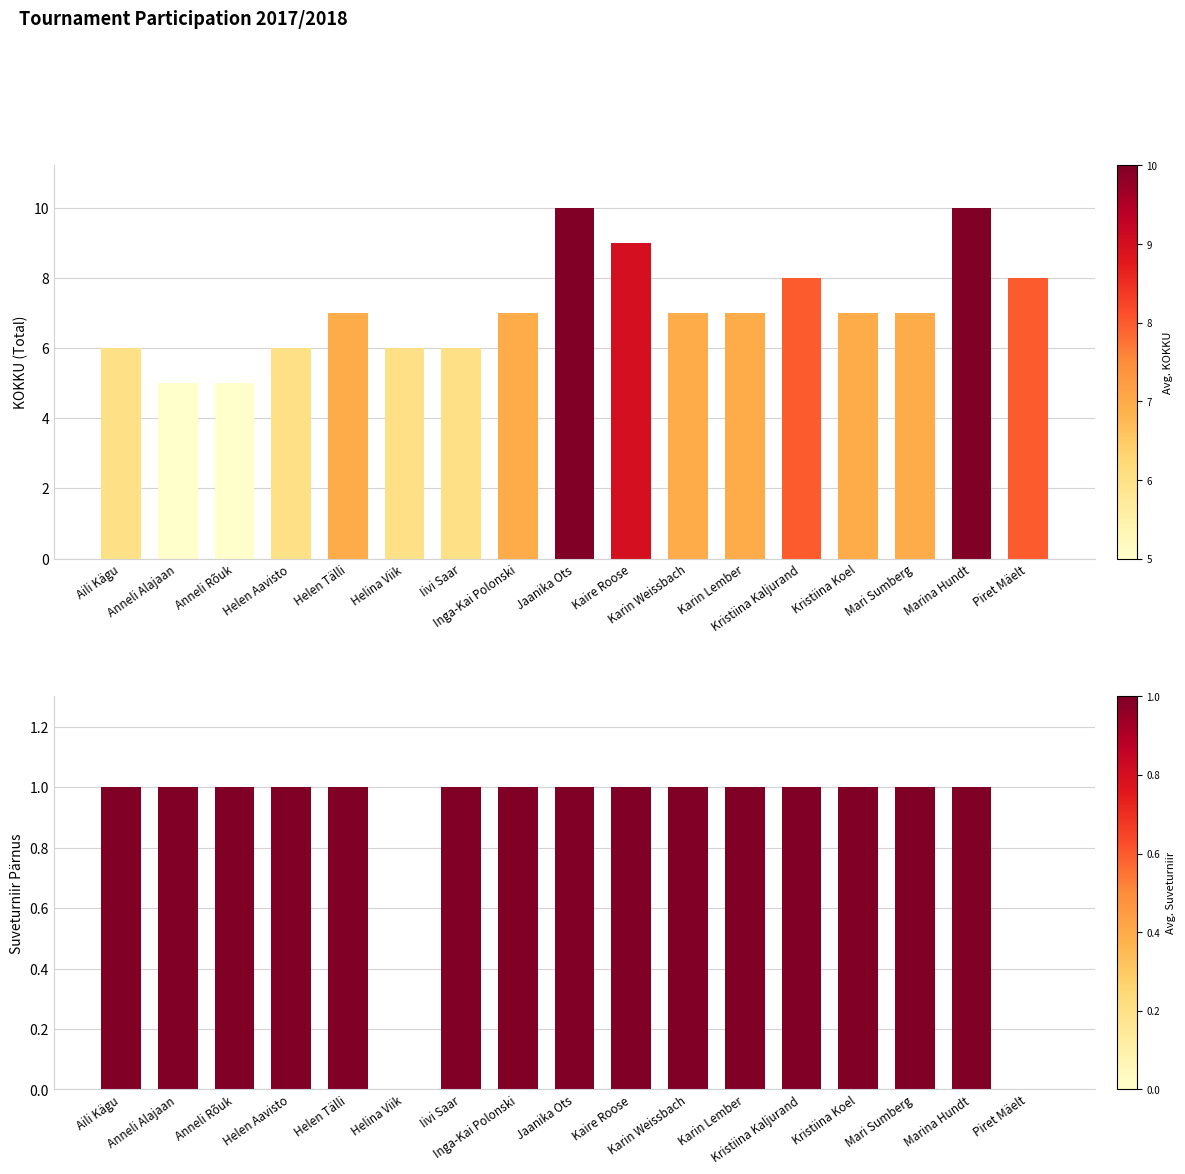

List the series in order of their overall mean, highest first.

KOKKU, Suveturniir Pärnus